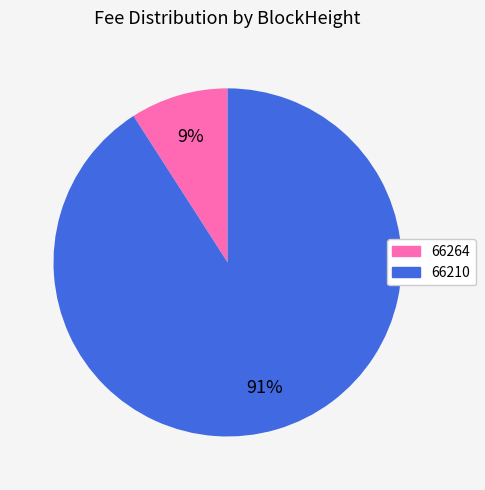

Do 66210 and 66264 together represent more than half of the pie?

Yes